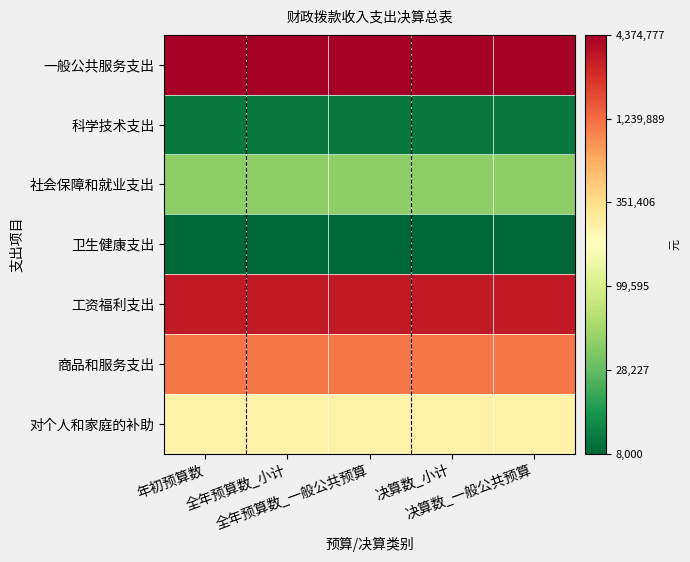

Between 决算数_一般公共预算 and 全年预算数_小计, which is larger?

决算数_一般公共预算